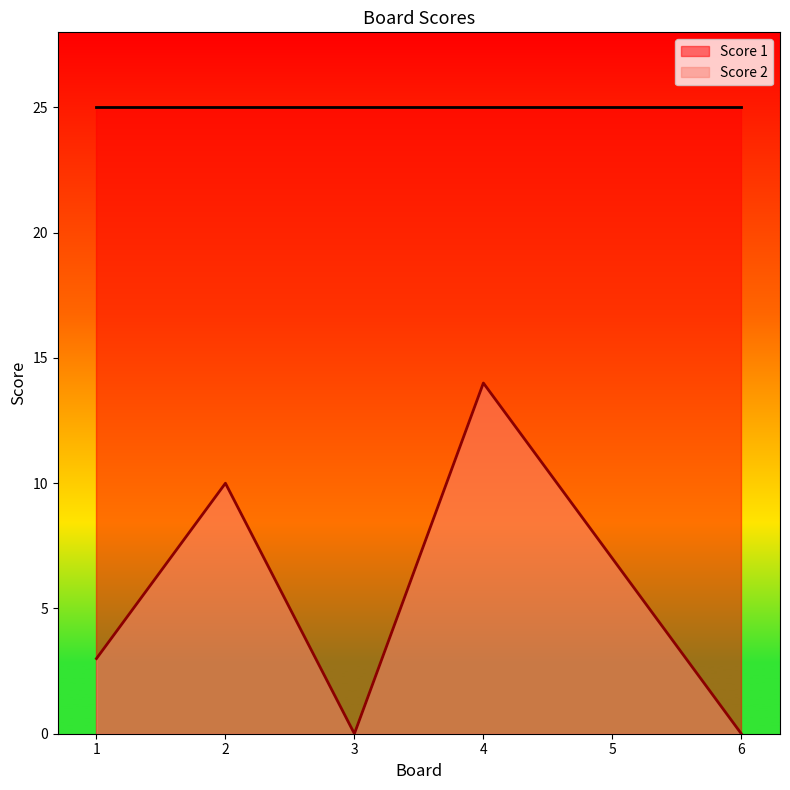

What is the difference between the values at 2 and 3?

10